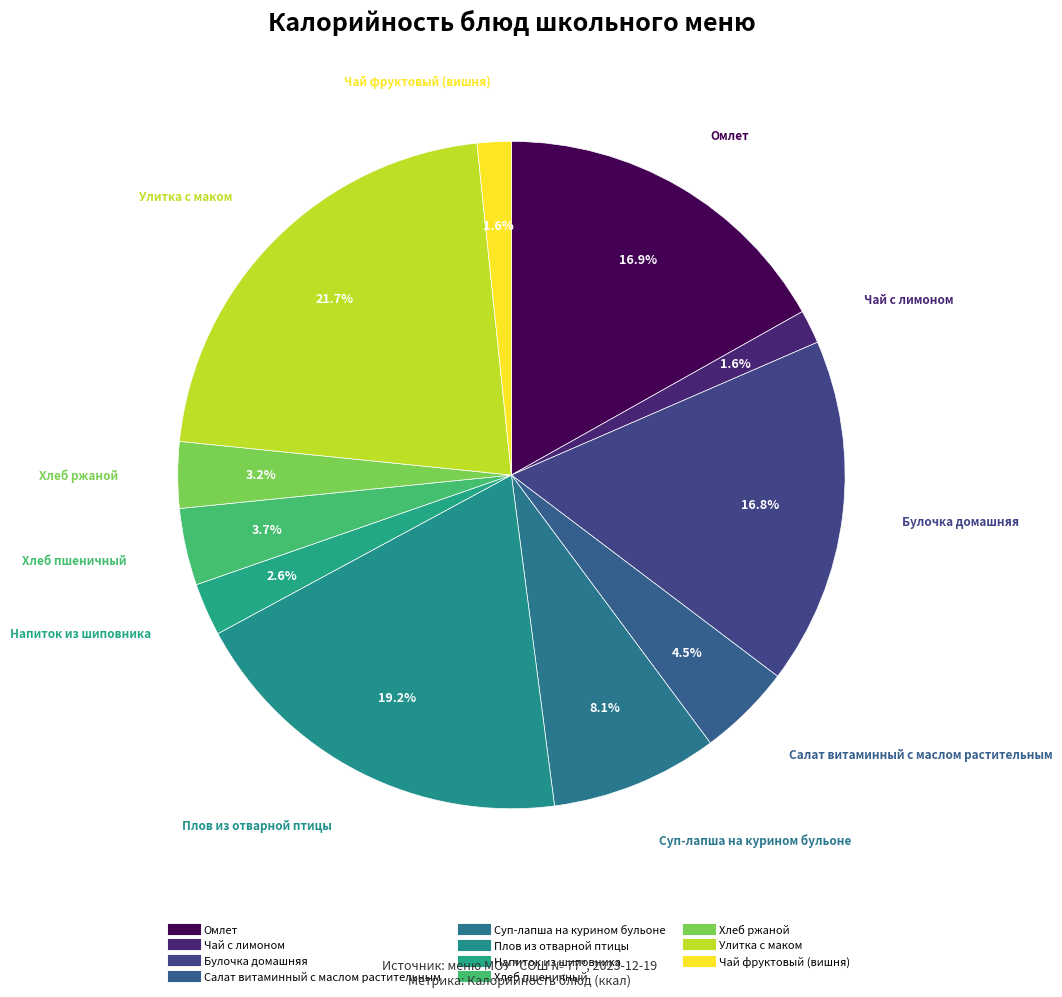

How many slices are in this pie chart?

11